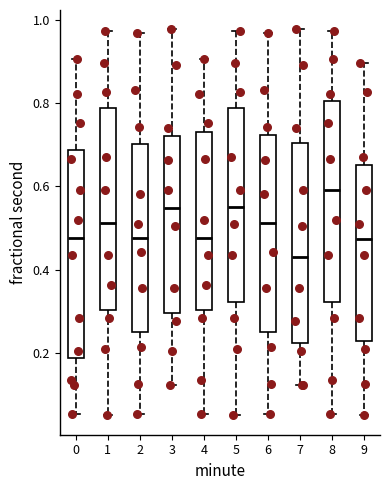

Where is the lower edge of the box at x = 0 on the y-axis? The values are not printed on the chart, so give them approximately, as read against the axis.

0.18